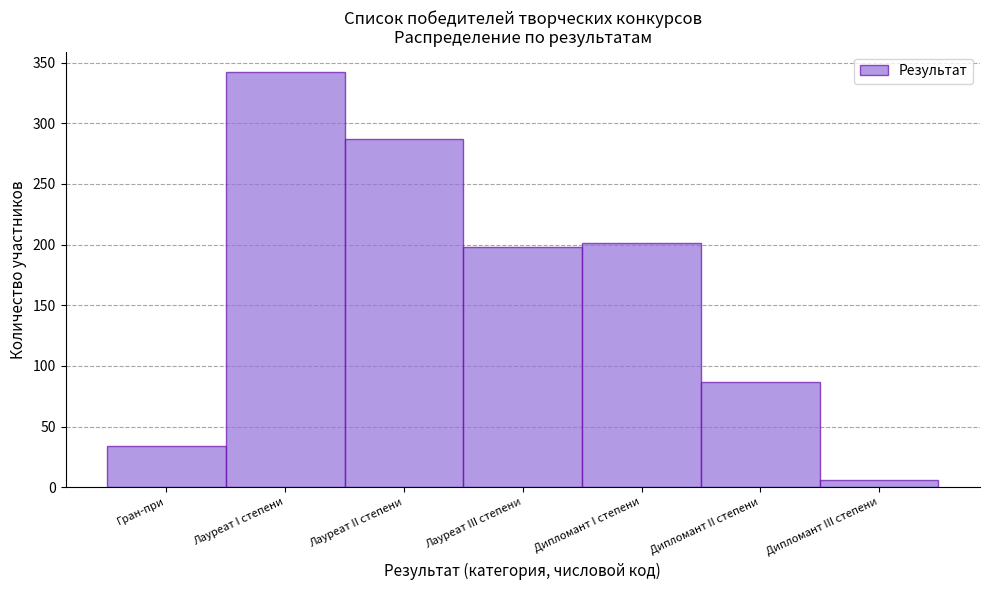

Reading left to right, list all the values displayed in this chart.

Гран-при=34	Лауреат I степени=342	Лауреат II степени=287	Лауреат III степени=198	Дипломант I степени=201	Дипломант II степени=87	Дипломант III степени=6